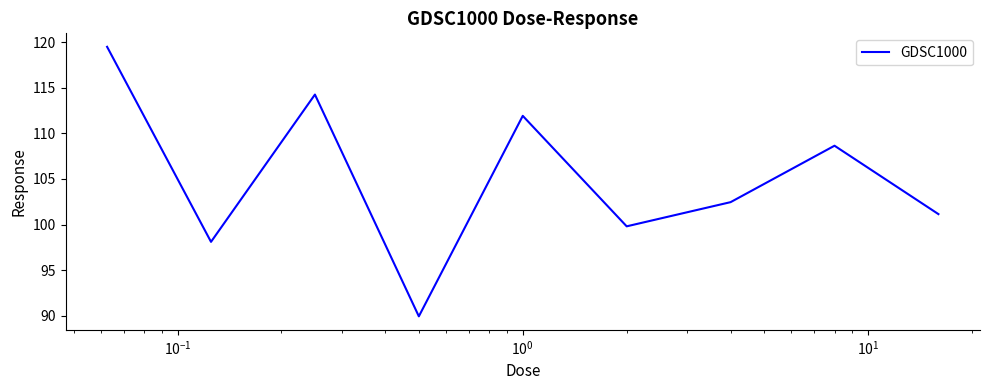

What is the minimum value shown in the chart?

89.9